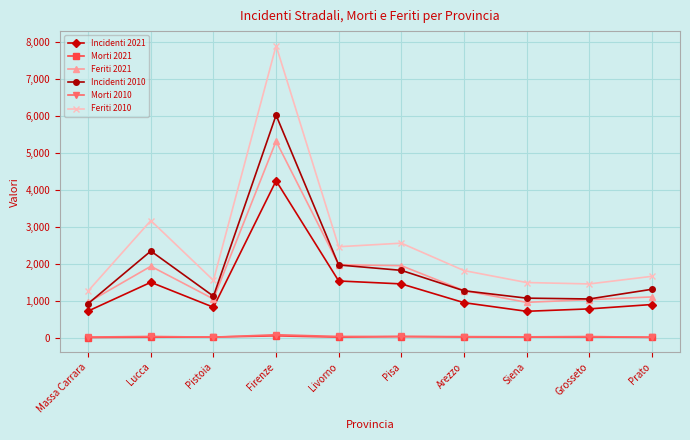

True or false: Feriti 2021 and Feriti 2010 intersect in this chart.

False